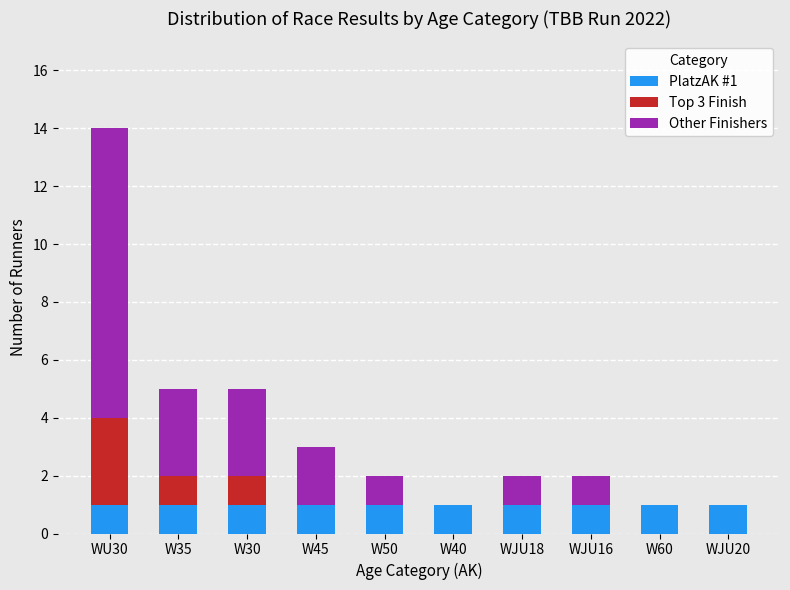

At W30, list the series in order from smallest to largest.

PlatzAK #1, Top 3 Finish, Other Finishers